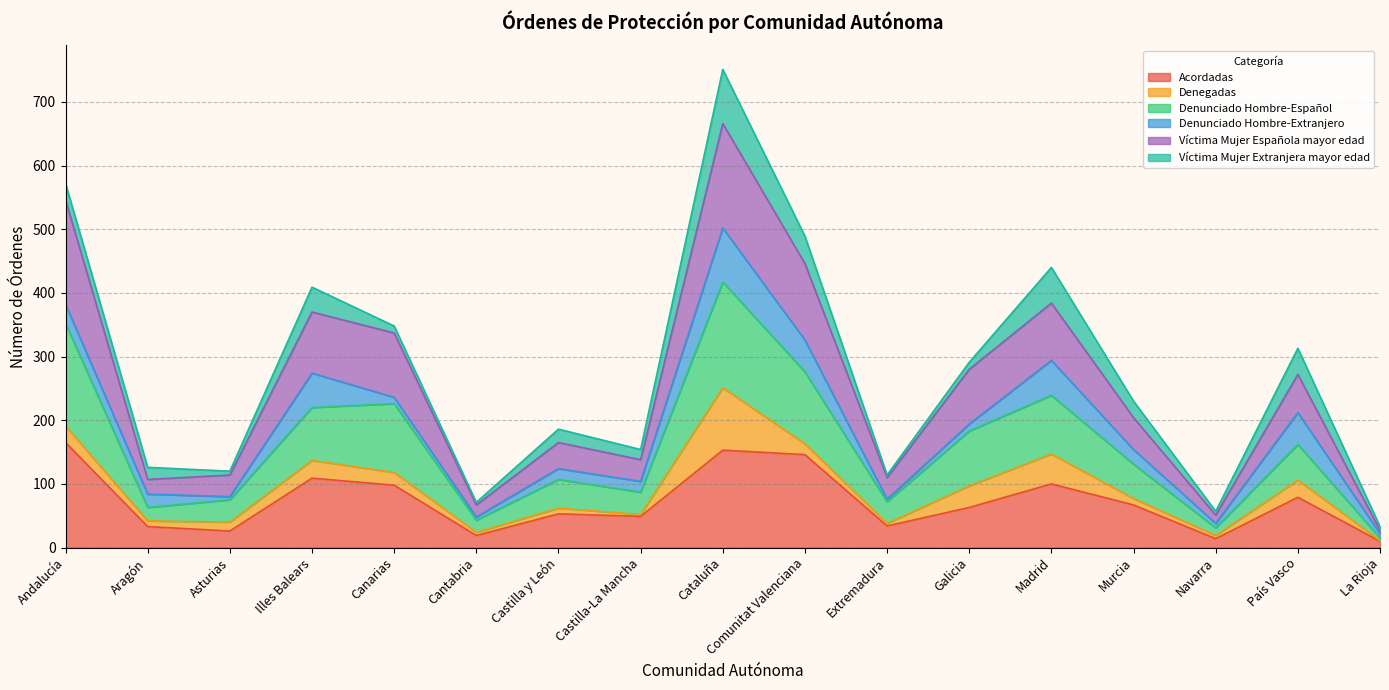

The value of Acordadas at País Vasco is 79. True or false?

True